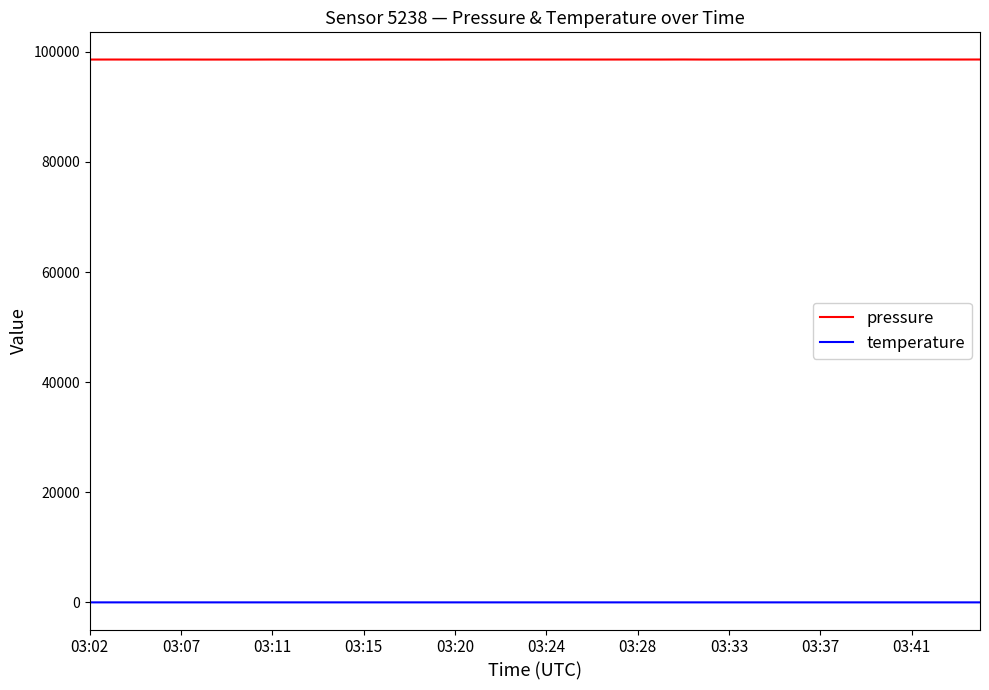

True or false: temperature and pressure intersect in this chart.

False